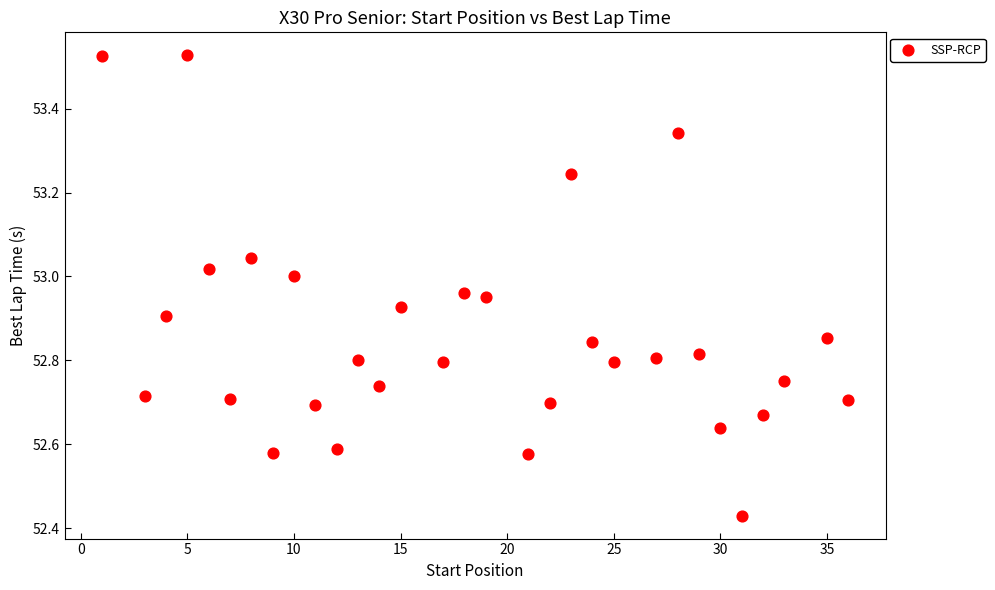

What is the range of Y values (max minus min)?

1.1